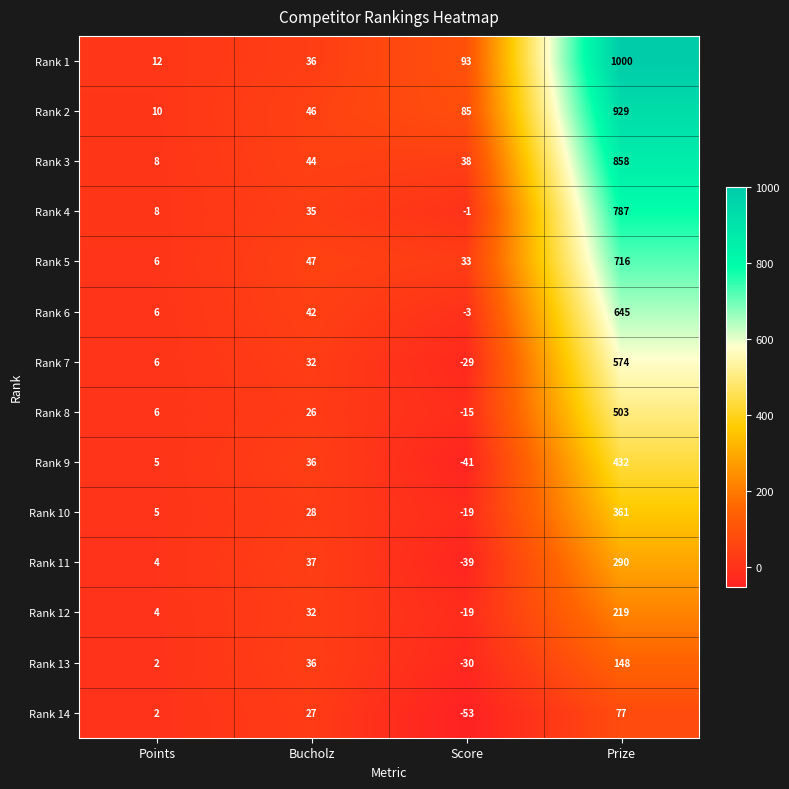

What is the difference between the Rank 10 values at Bucholz and Prize?

333